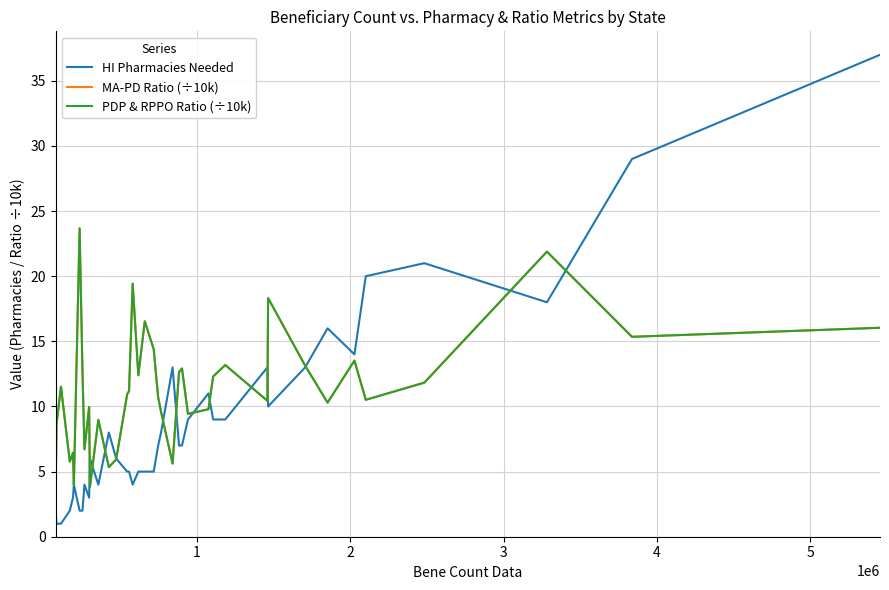

True or false: MA-PD Ratio (÷10k) has more than 1 interior local peaks.

True